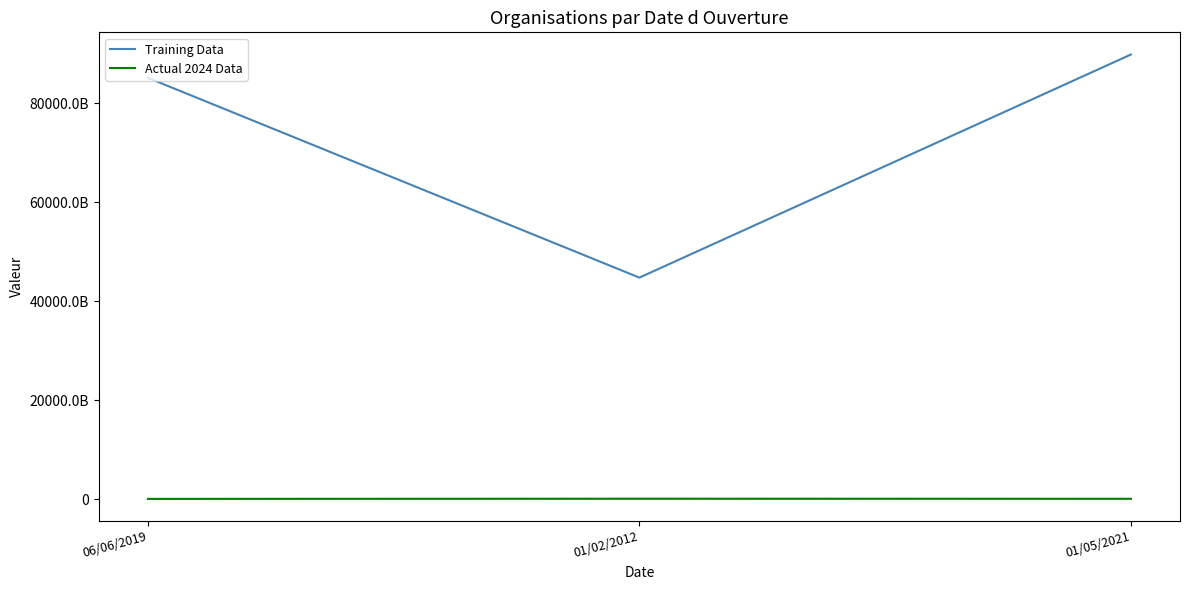

How many Actual 2024 Data values are between 53351054435 and 91300304330?

3